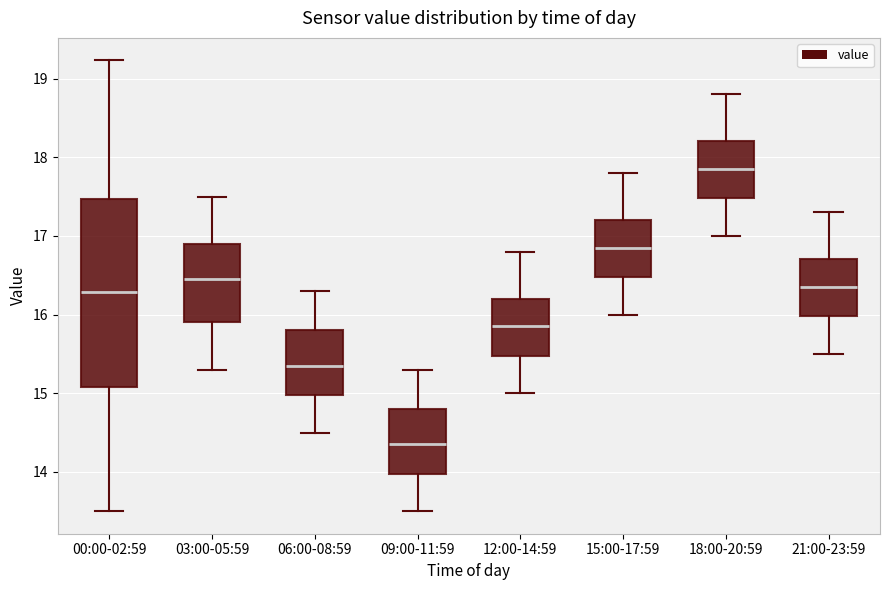

Which box's median line is the lowest?

09:00-11:59